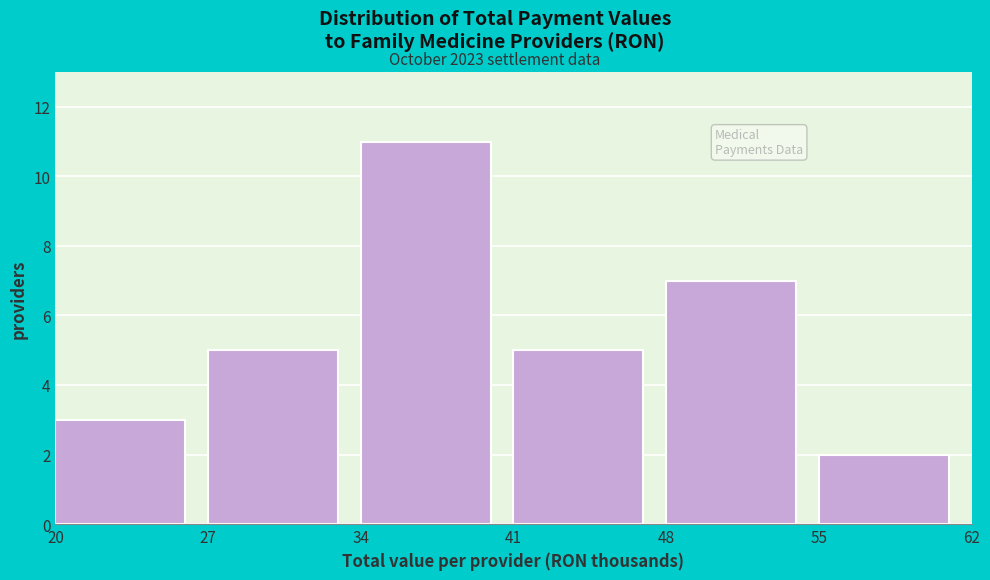

Reading left to right, extract all data points from this chart.

3	5	11	5	7	2